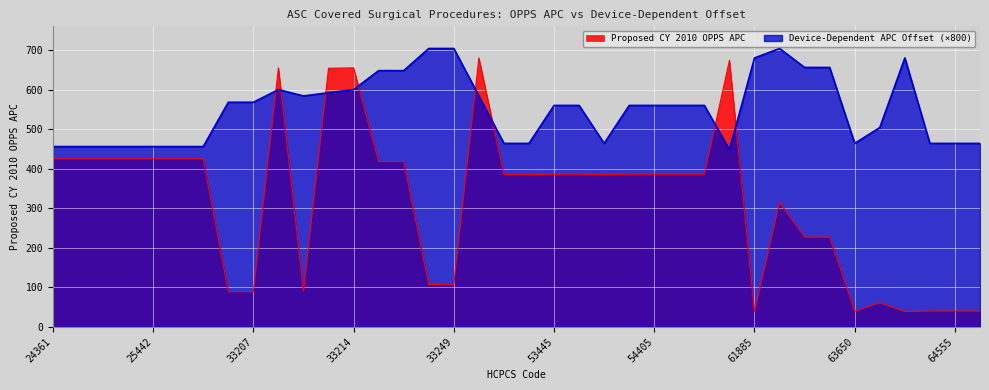

Count the number of data series in this chart.

2